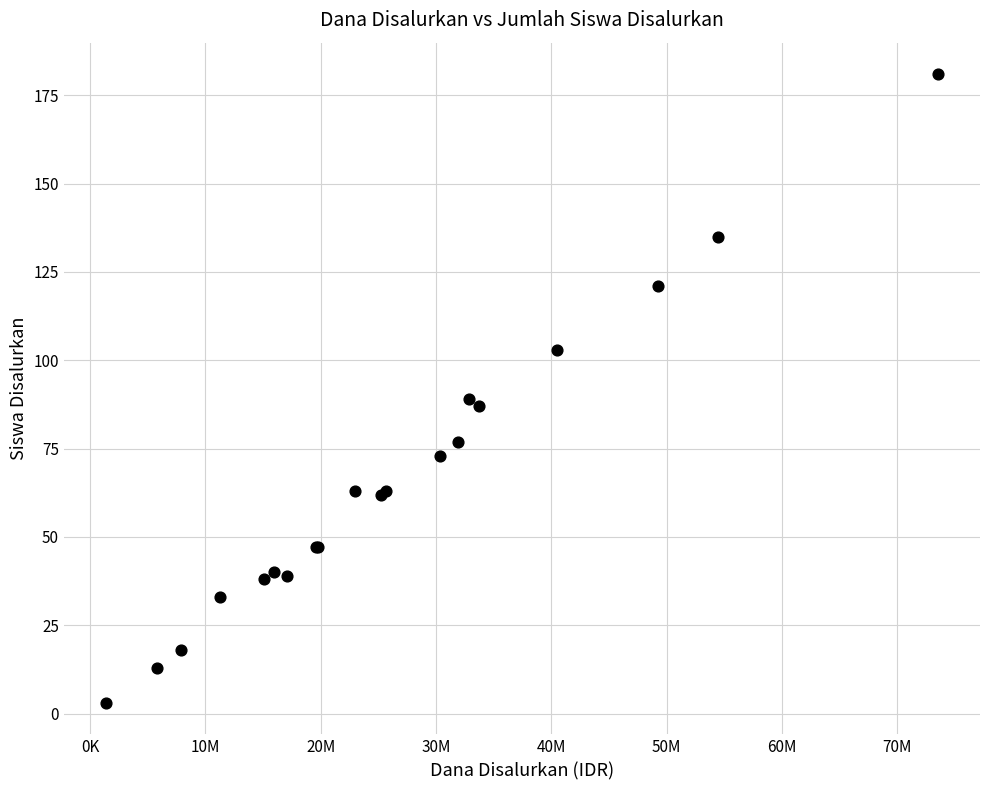

What Y value in the scatter plot is closest to 92?

89